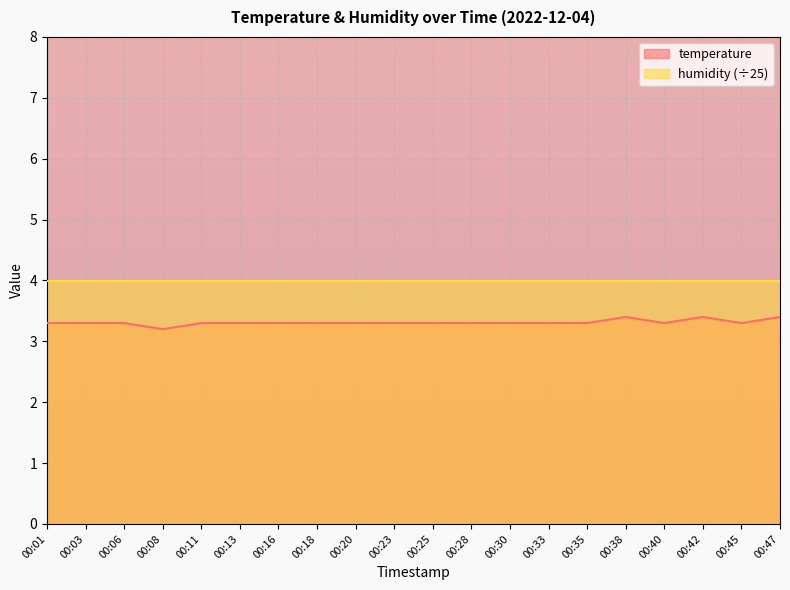

At which category does the data reach its first local peak?

00:38